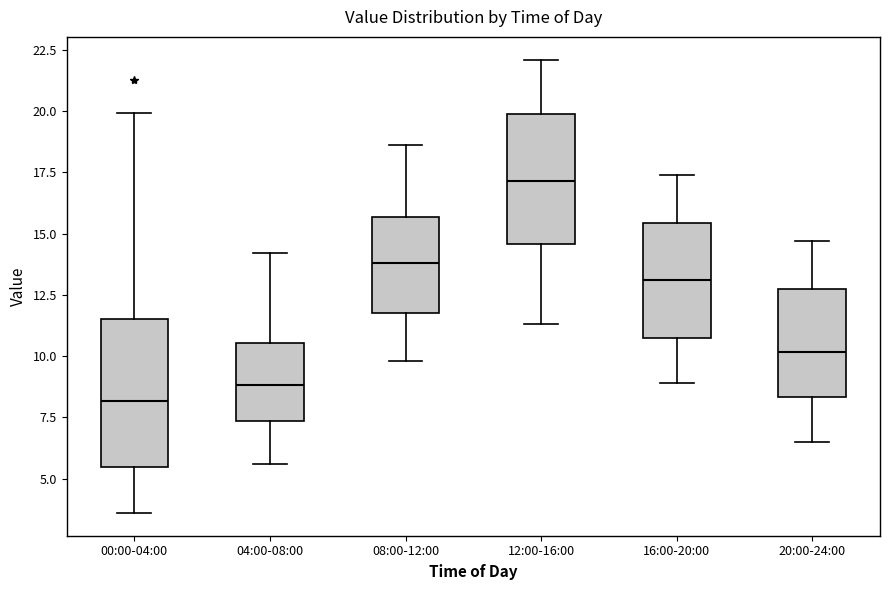

Reading left to right, transcribe this box plot: for each box, give where its median line is, the range the box spans, and where its two whiskers end, as read against the y-axis. The values are not printed on the chart, so give them approximately, as read against the axis.

00:00-04:00: median 8.0, box 5.5 to 11.5, whiskers 3.5 to 20.0
04:00-08:00: median 9.0, box 7.5 to 10.5, whiskers 5.5 to 14.0
08:00-12:00: median 14.0, box 12.0 to 15.5, whiskers 10.0 to 18.5
12:00-16:00: median 17.0, box 14.5 to 20.0, whiskers 11.5 to 22.0
16:00-20:00: median 13.0, box 11.0 to 15.5, whiskers 9.0 to 17.5
20:00-24:00: median 10.0, box 8.5 to 12.5, whiskers 6.5 to 14.5